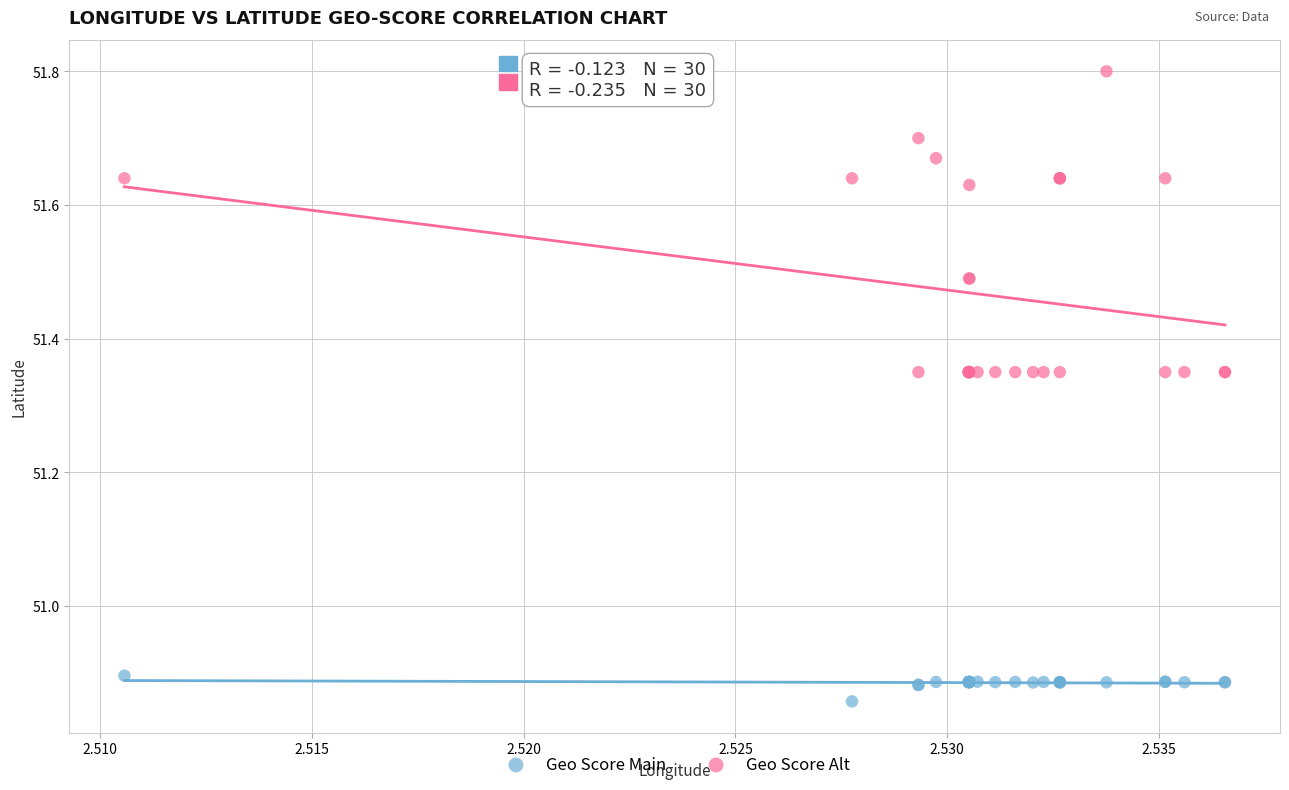

Which series has the largest Y range (max minus min)?

Geo Score Alt